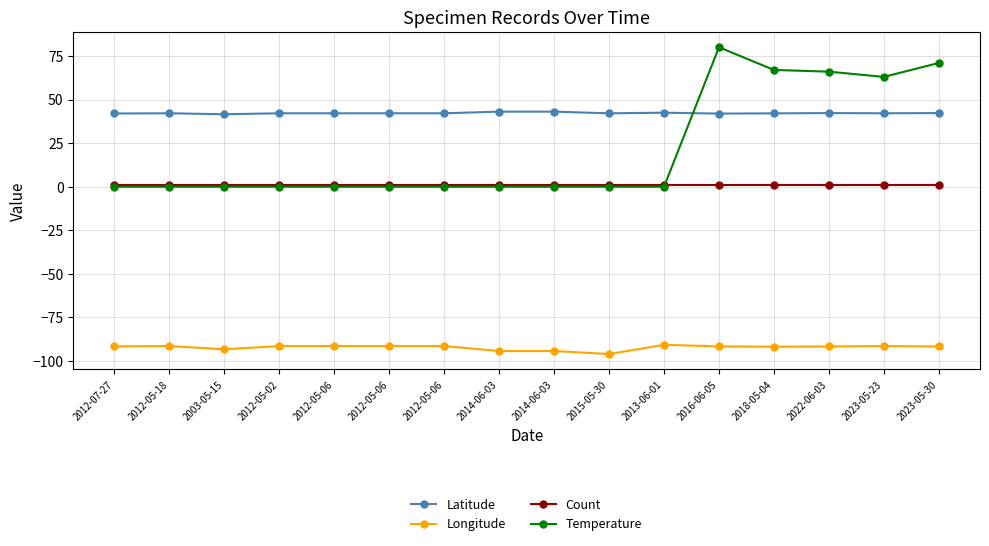

What is the difference between the second highest and second lowest values in the Longitude series?

2.8